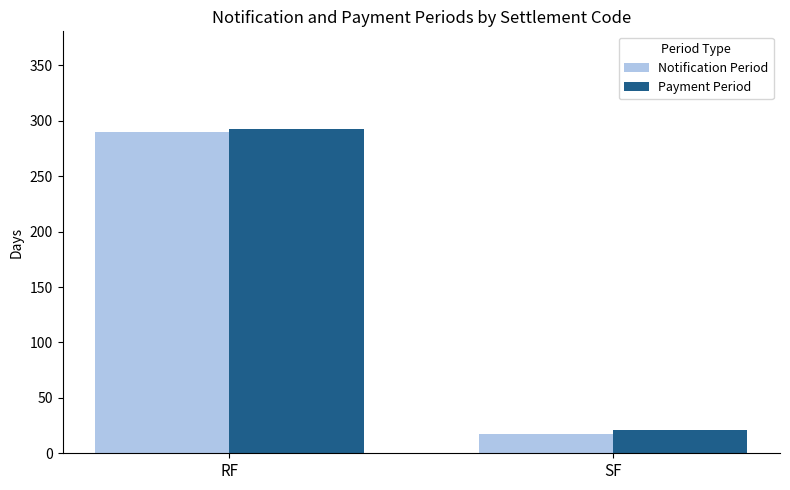

At which label is Payment Period closest to 156?

SF